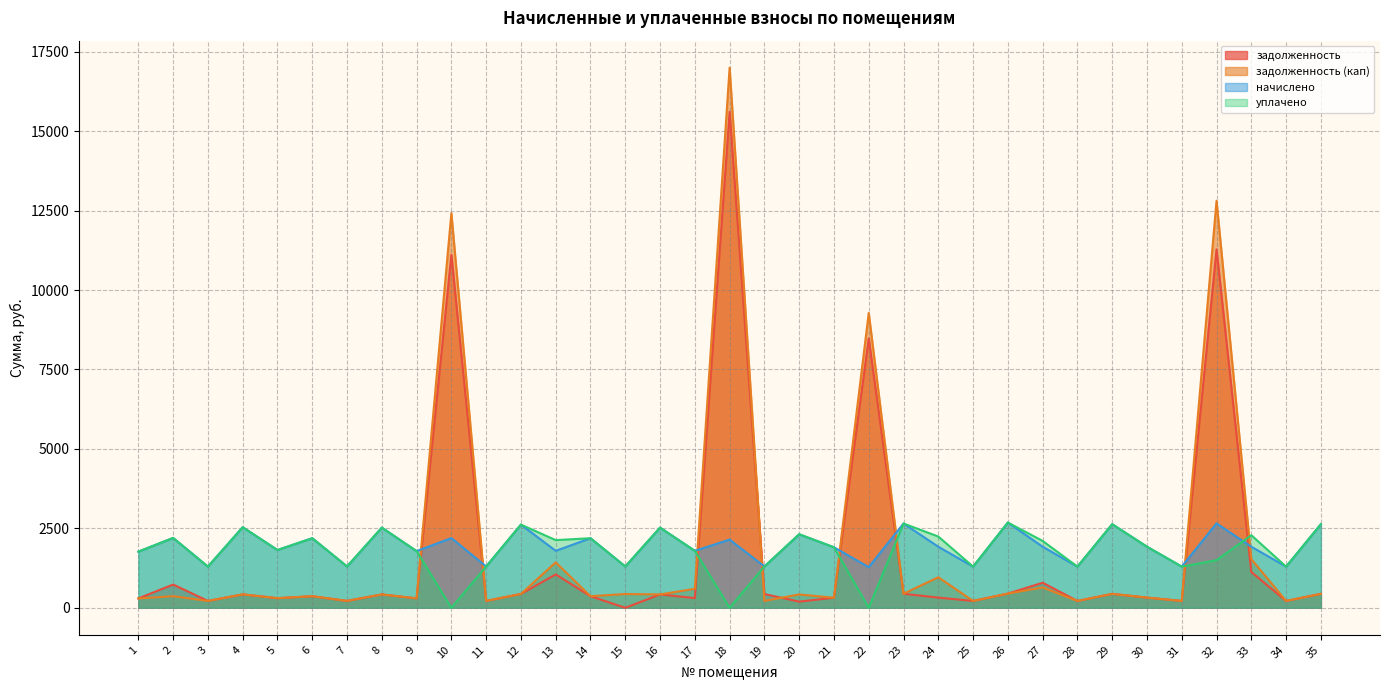

What is the sum of all задолженность values?

58664.7